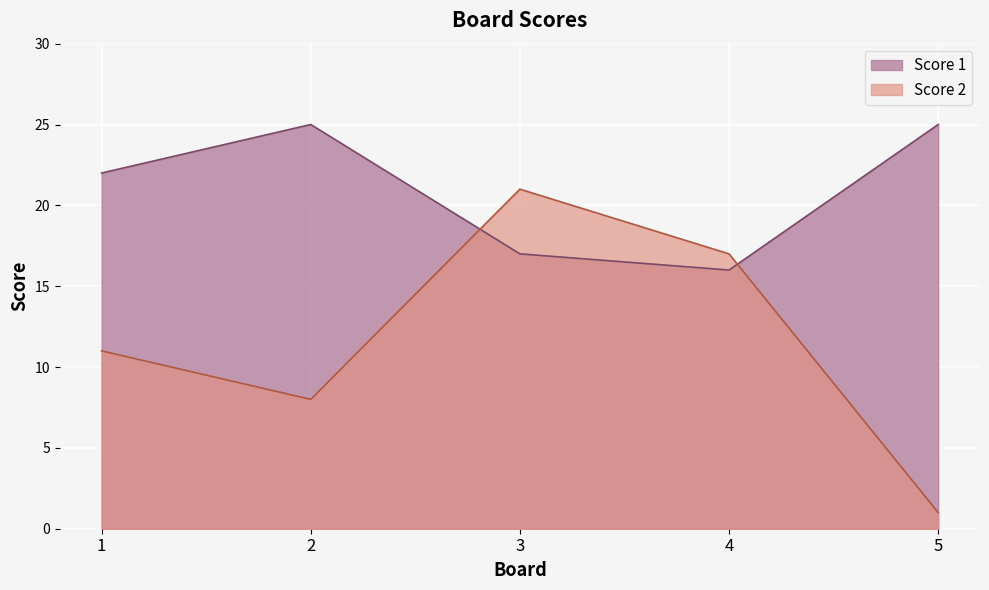

Between which two adjacent categories do Score 2 and Score 1 first intersect?

2 and 3